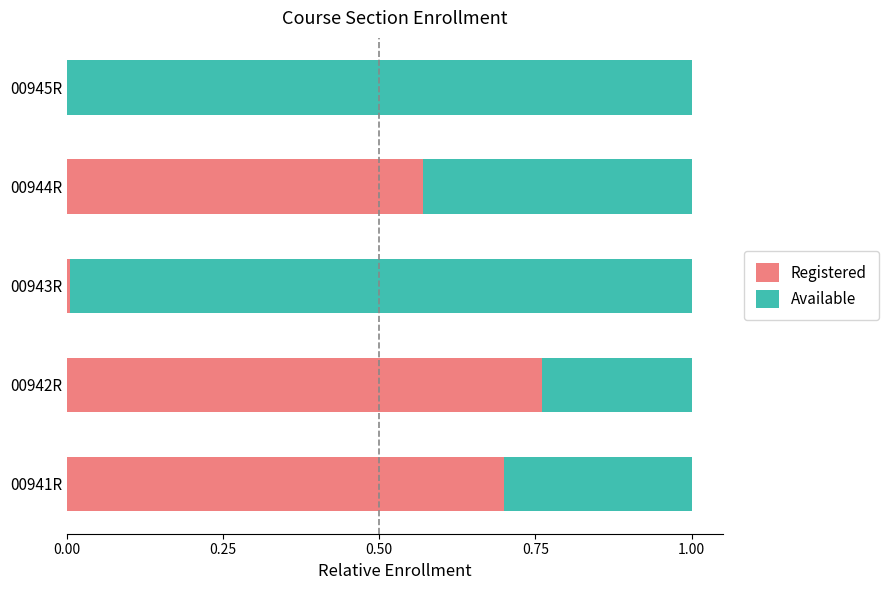

True or false: Registered has a value of 0.3 at 00945R.

False